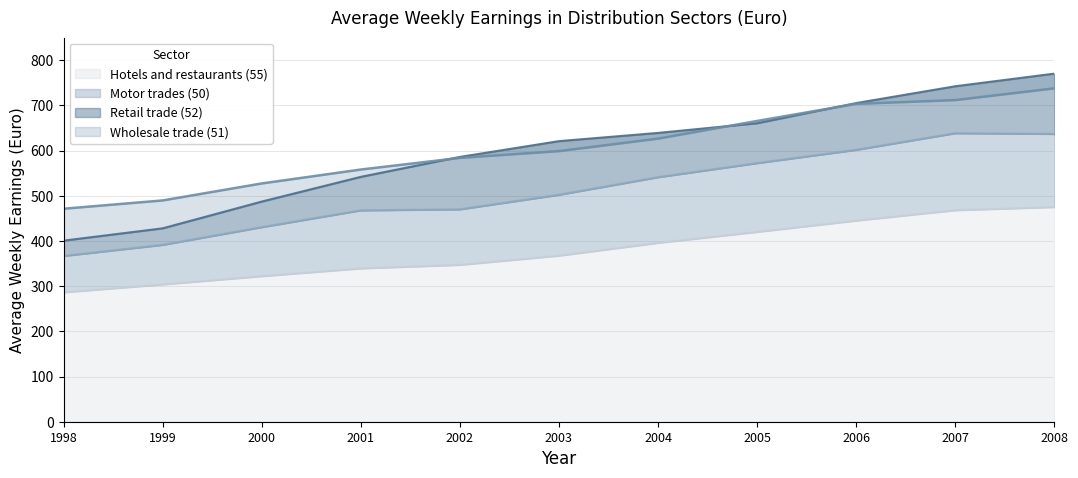

Reading left to right, transcribe all the data shown in this chart.

Motor trades (50): 366.8	391.3	430.5	467.7	469.9	502.1	541.0	572.2	601.5	638.4	636.8
Wholesale trade (51): 471.2	489.6	527.2	558.0	583.7	598.8	626.4	665.5	703.3	711.6	737.7
Retail trade (52): 400.6	427.9	487.1	541.8	585.9	620.8	639.0	660.4	705.0	742.2	770.2
Hotels and restaurants (55): 286.3	303.8	322.0	339.3	347.1	367.4	395.8	420.0	445.0	468.0	475.0